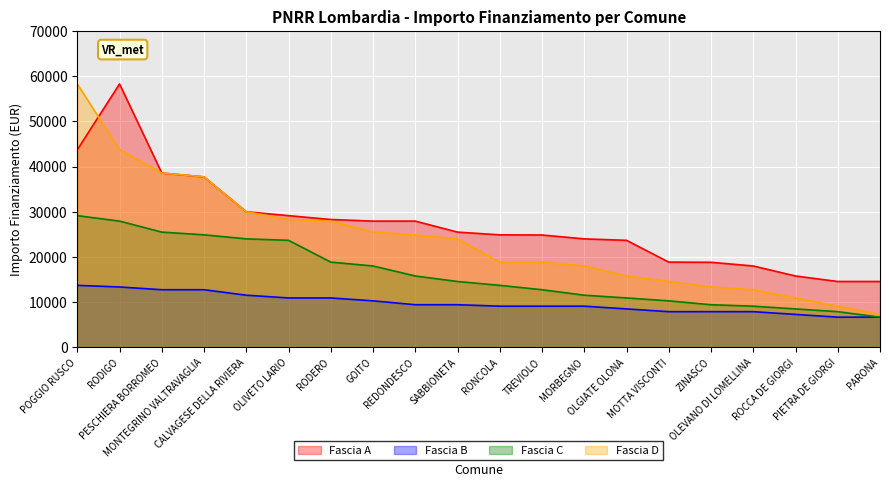

Is the value of Fascia D at PESCHIERA BORROMEO greater than the value of Fascia C at PARONA?

Yes